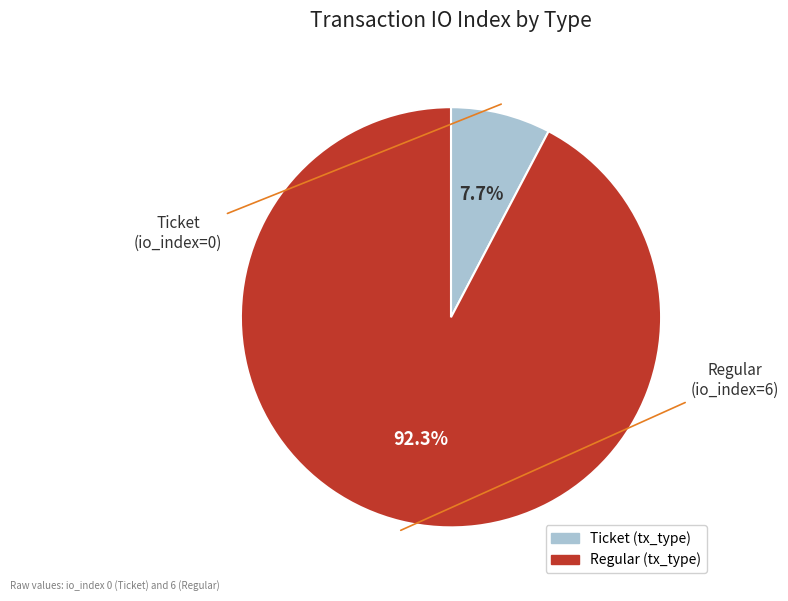

Does any single category account for the majority?

Yes